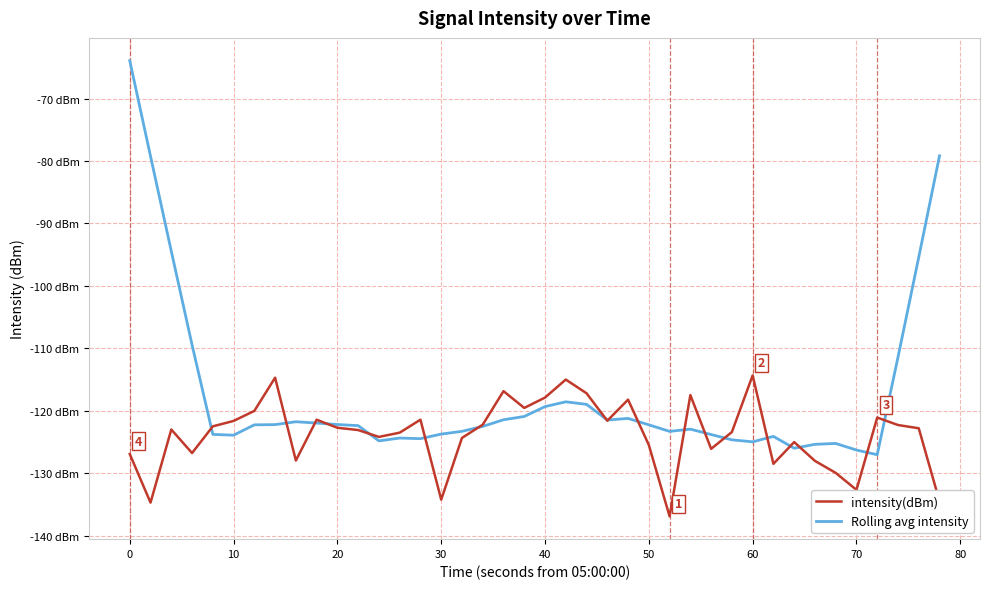

Which series ends up on top after the final intersection of Rolling avg intensity and intensity(dBm)?

Rolling avg intensity